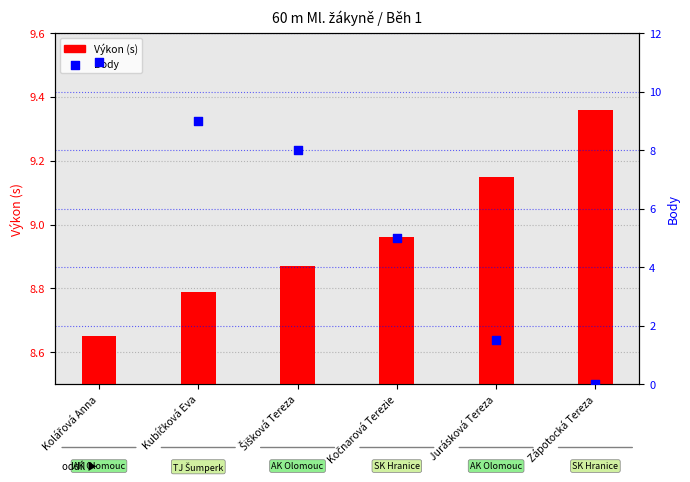

What are all the series names shown in the legend?

Výkon (s), Body